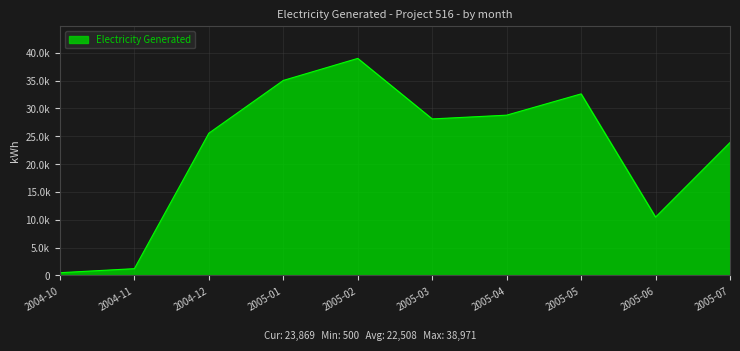

Does the chart have visible grid lines?

Yes